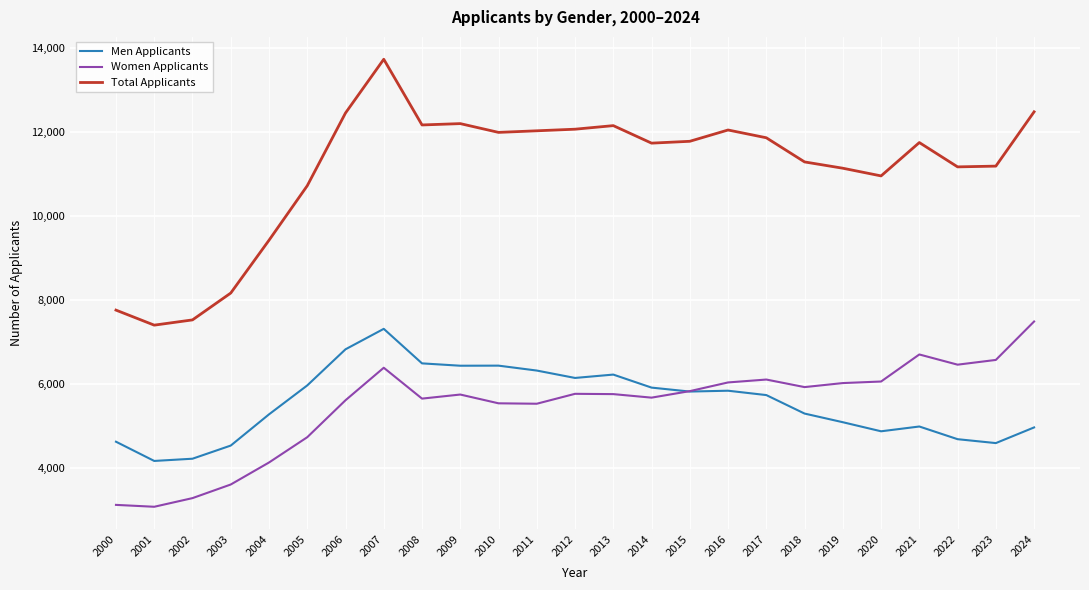

What is the approximate value of Women Applicants at 2017?

6117